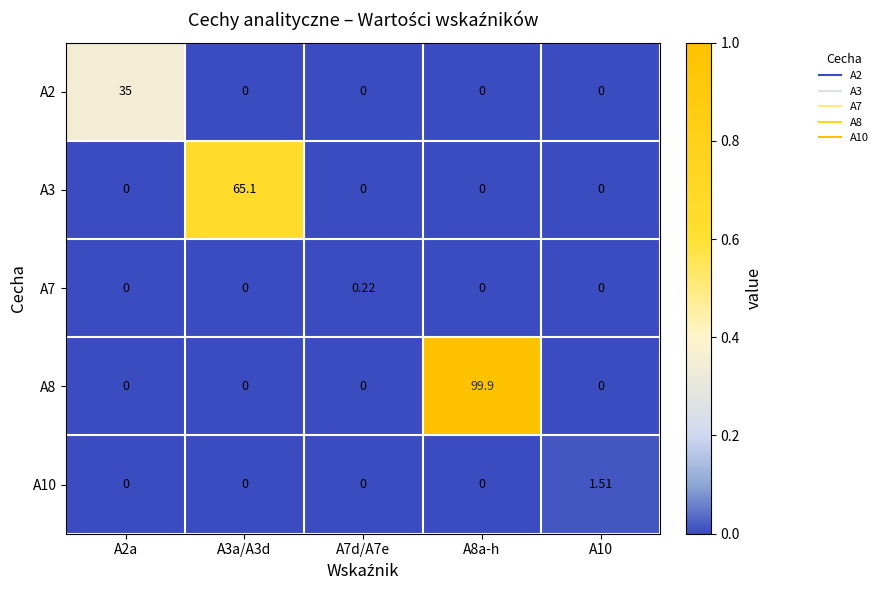

Is the value of A2 at A3a/A3d greater than the value of A3 at A3a/A3d?

No